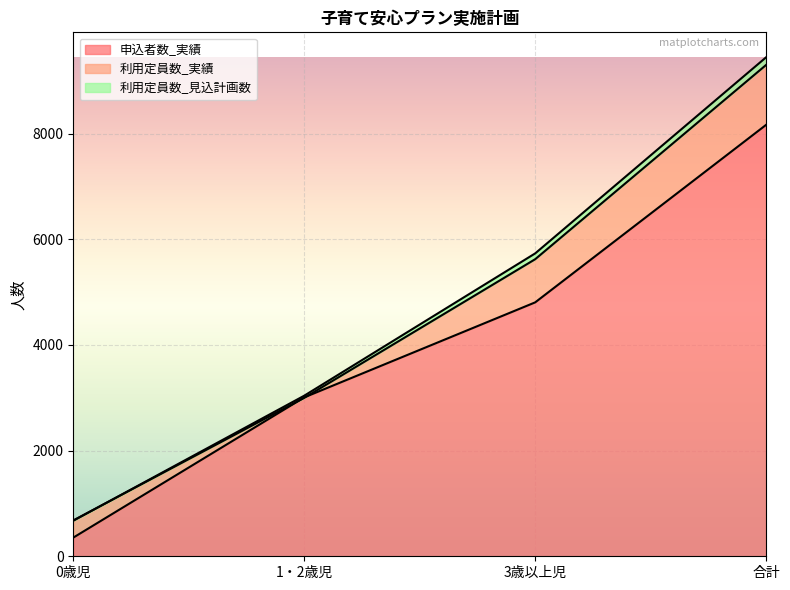

What is the difference between the maximum and minimum values in the 利用定員数_見込計画数 series?

8774